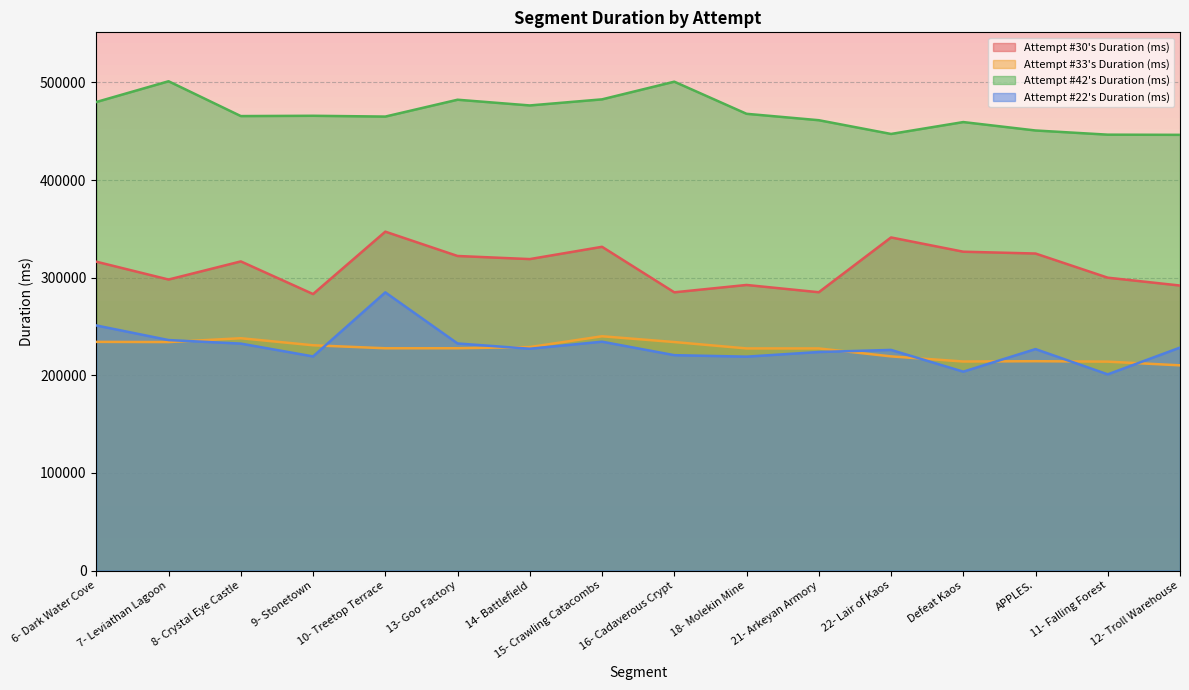

Rank the series at 7- Leviathan Lagoon from lowest to highest value.

Attempt #33's Duration (ms), Attempt #22's Duration (ms), Attempt #30's Duration (ms), Attempt #42's Duration (ms)